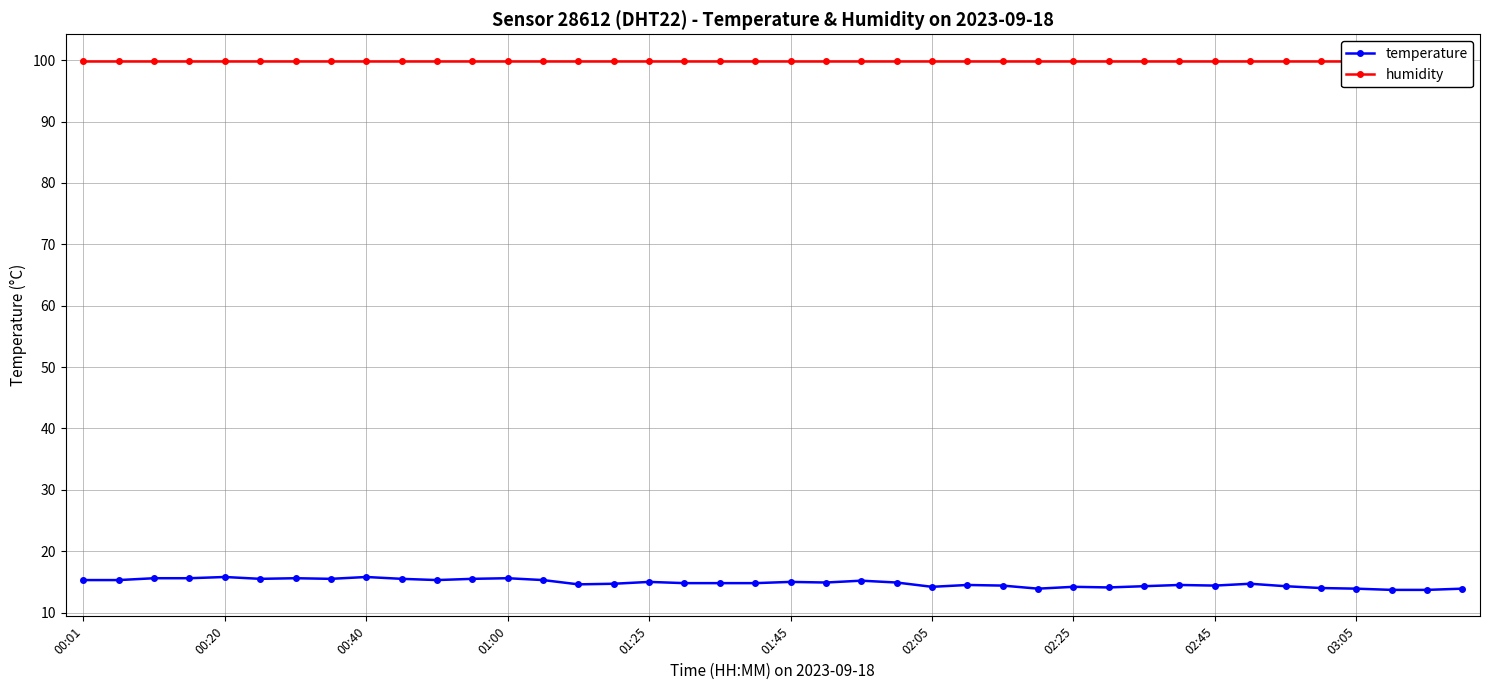

Reading left to right, extract all data points from this chart.

temperature: 15.3	15.3	15.6	15.6	15.8	15.5	15.6	15.5	15.8	15.5	15.3	15.5	15.6	15.3	14.6	14.7	15.0	14.8	14.8	14.8	15.0	14.9	15.2	14.9	14.2	14.5	14.4	13.9	14.2	14.1	14.3	14.5	14.4	14.7	14.3	14.0	13.9	13.7	13.7	13.9
humidity: 99.9	99.9	99.9	99.9	99.9	99.9	99.9	99.9	99.9	99.9	99.9	99.9	99.9	99.9	99.9	99.9	99.9	99.9	99.9	99.9	99.9	99.9	99.9	99.9	99.9	99.9	99.9	99.9	99.9	99.9	99.9	99.9	99.9	99.9	99.9	99.9	99.9	99.9	99.9	99.9